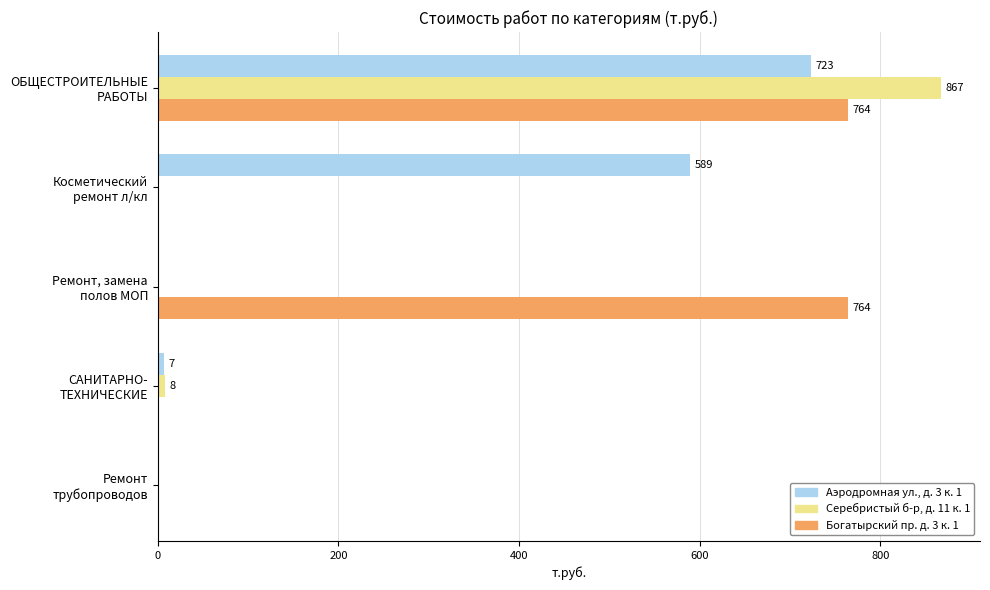

What is the greatest value displayed?

867.1